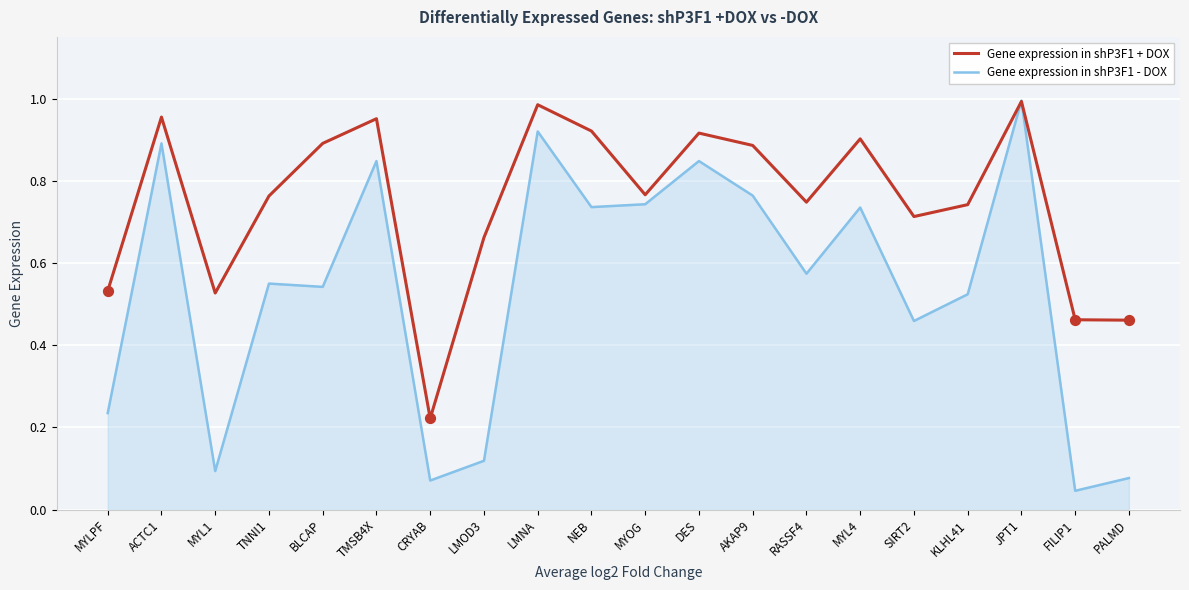

Which series has the largest total across all categories?

Gene expression in shP3F1 + DOX